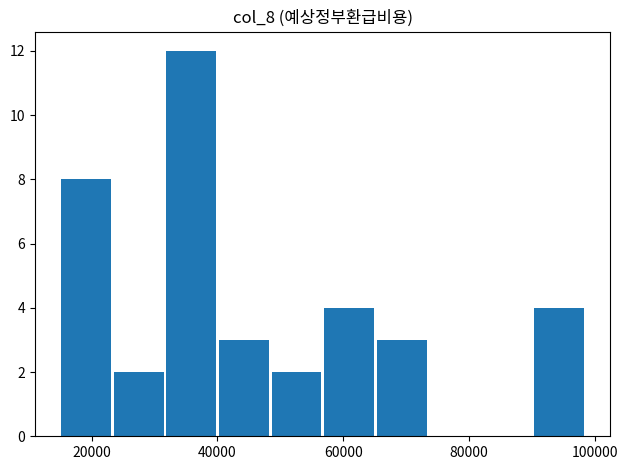

How tall is the bar that spans 24000 to 32000 on the x-axis? Neither the bar edges nor the heights are printed on the chart, so give them approximately, as read against the axes.

2